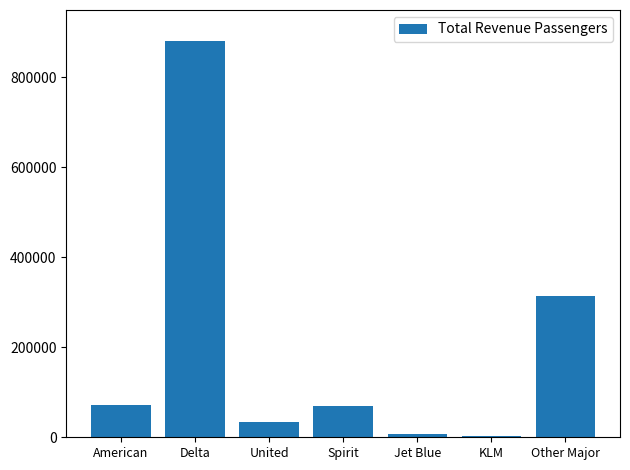

Which category has the highest value across all series?

Delta